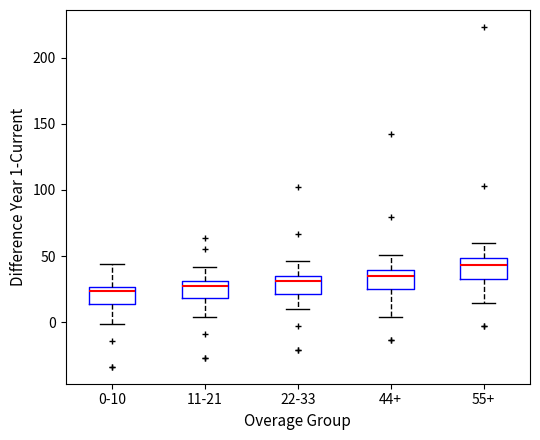

Reading left to right, transcribe this box plot: for each box, give where its median line is, the range the box spans, and where its two whiskers end, as read against the y-axis. The values are not printed on the chart, so give them approximately, as read against the axis.

0-10: median 25 (just below the box's upper edge), box 15 to 25, whiskers 0 to 45
11-21: median 25, box 20 to 30, whiskers 5 to 40
22-33: median 30, box 20 to 35, whiskers 10 to 45
44+: median 35, box 25 to 40, whiskers 5 to 50
55+: median 45, box 35 to 50, whiskers 15 to 60